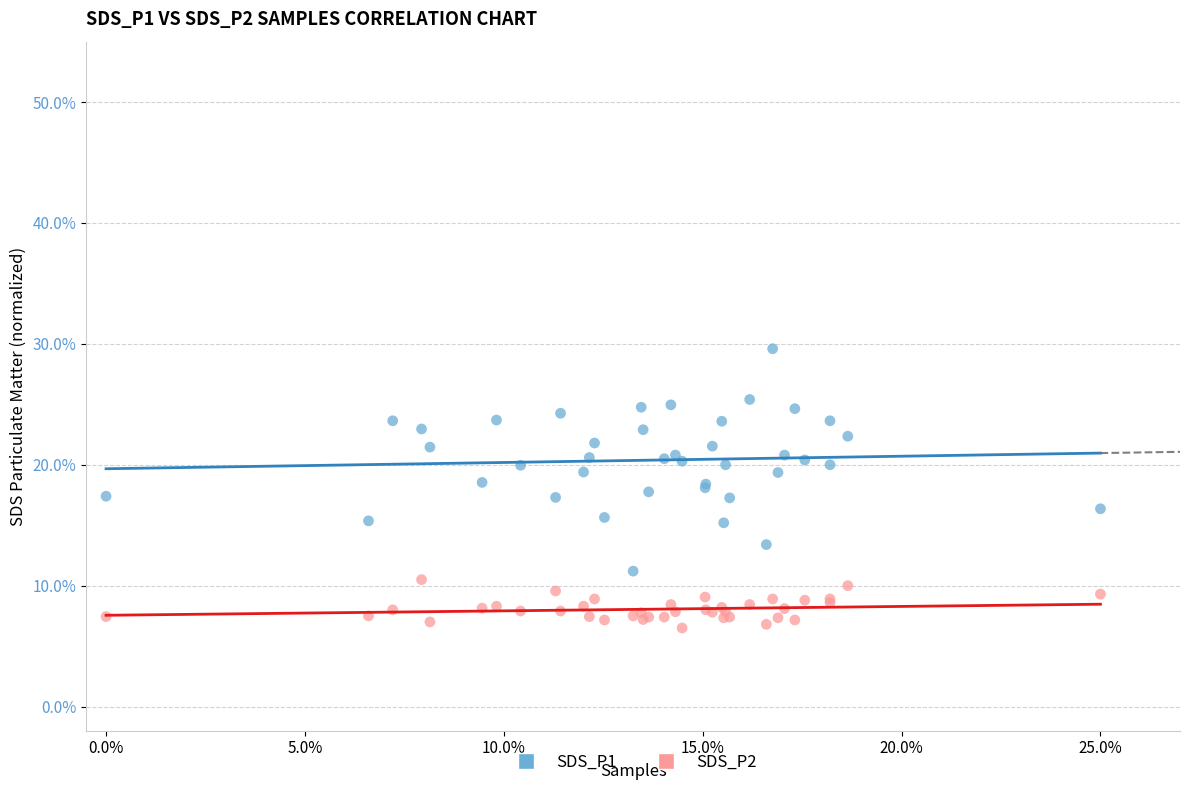

Which series contains the lowest Y value?

SDS_P2